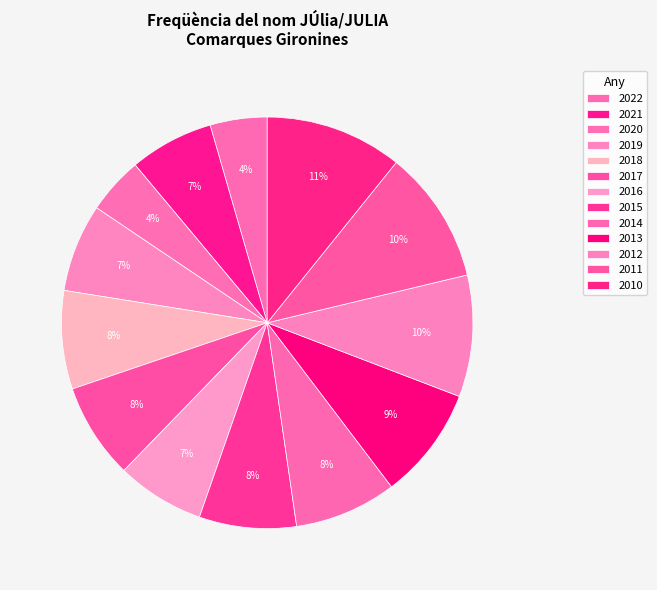

Is 2020 the majority of the pie?

No